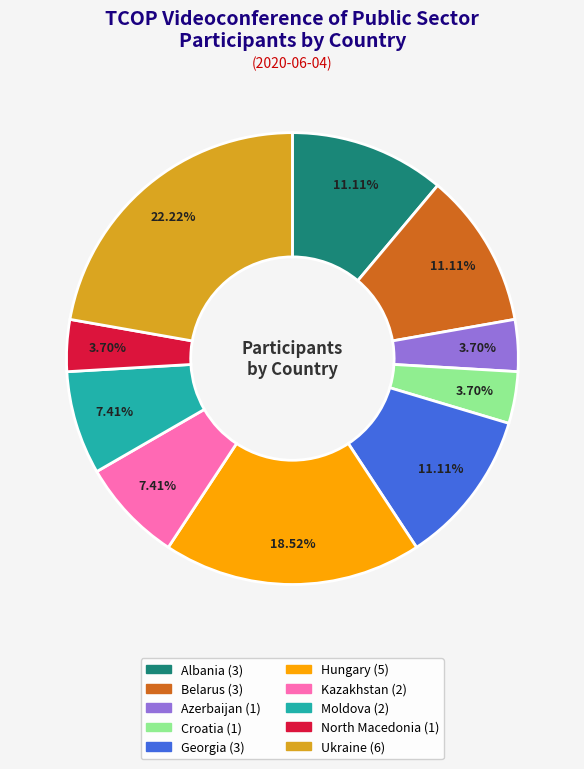

What portion of the pie excludes Ukraine?

77.8%